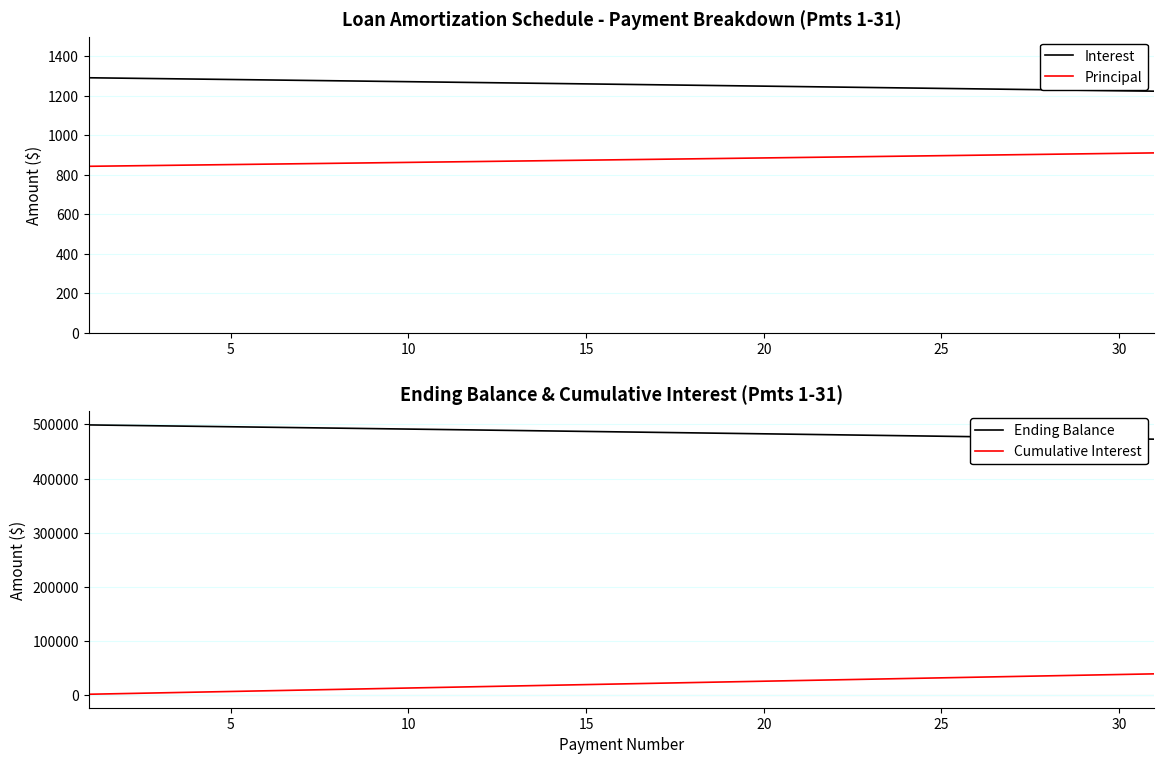

Rank the series by their maximum value, from lowest to highest.

Principal, Interest, Cumulative Interest, Ending Balance